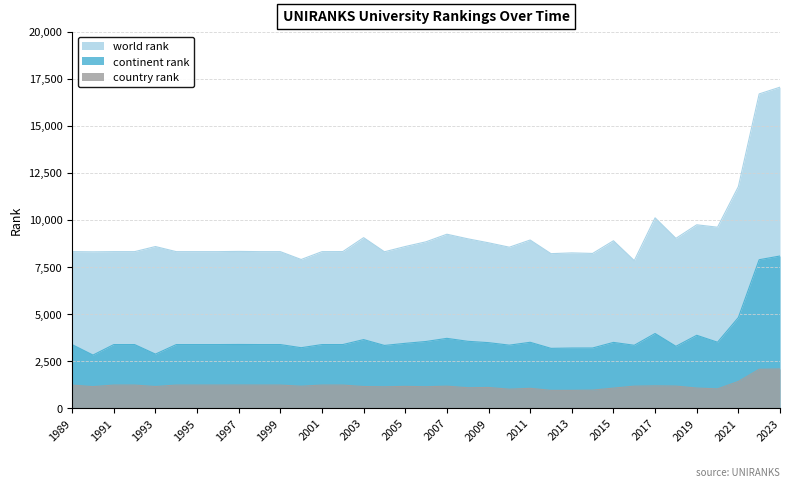

True or false: country rank and world rank cross at least once.

False